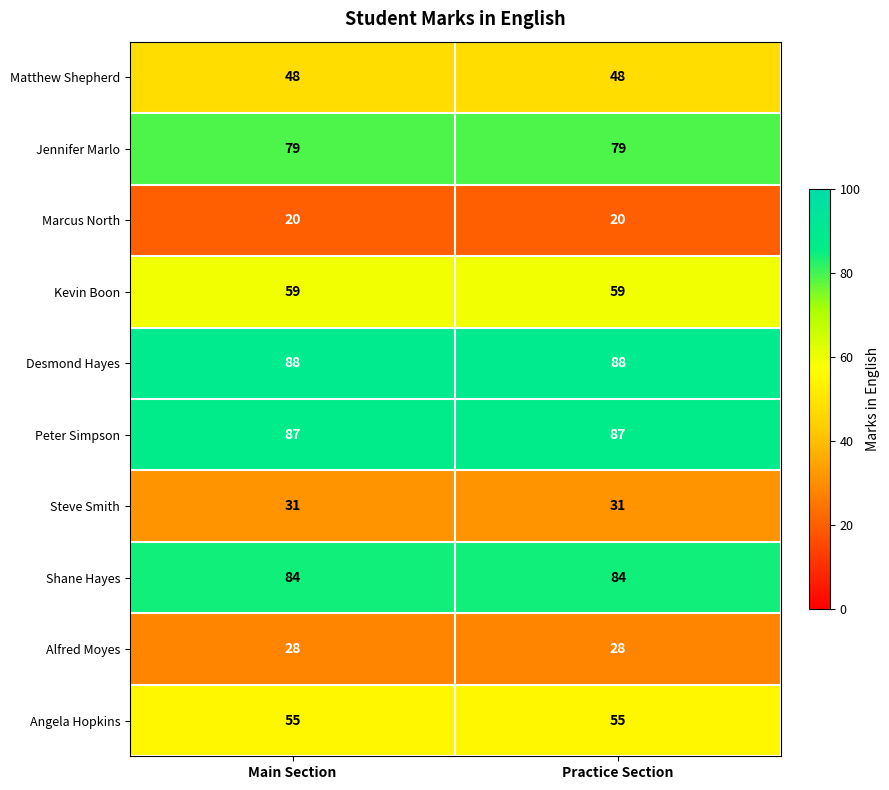

What is the highest value of the Peter Simpson series?

87